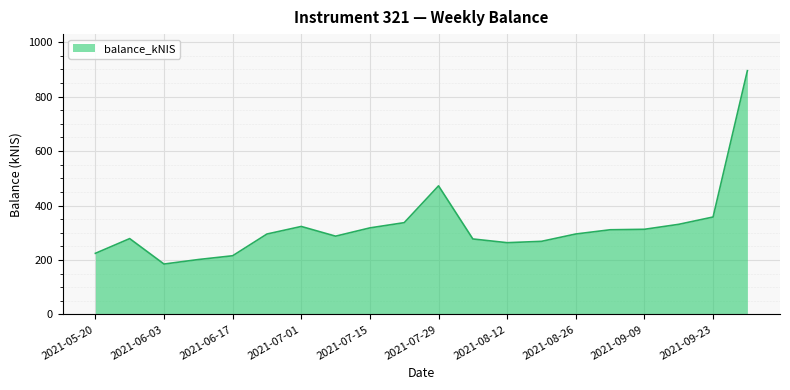

What is the greatest value displayed?

895.2